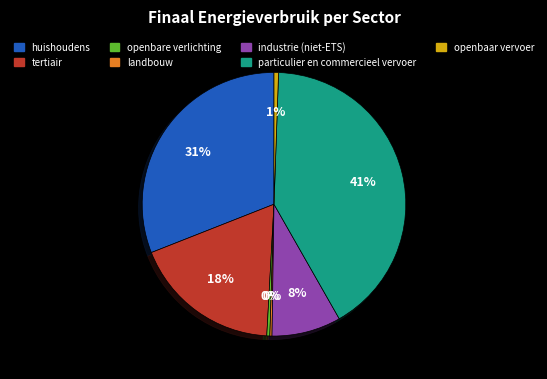

Is the sum of huishoudens and particulier en commercieel vervoer greater than half?

Yes